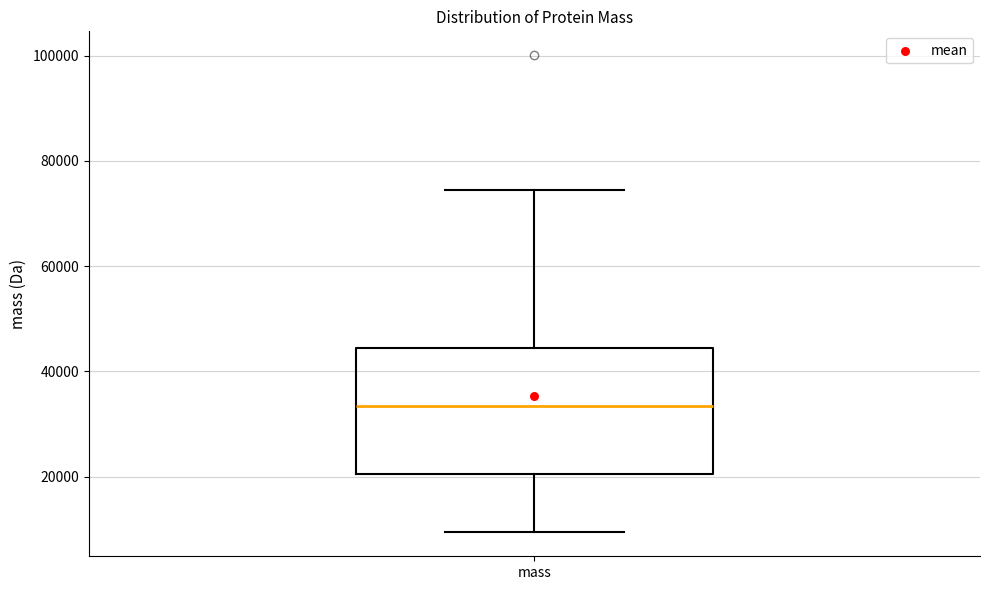

Read this box plot against the y-axis: the position of the median line, the range covered by the box, and the ends of both whiskers. The values are not printed on the chart, so give them approximately, as read against the axis.

median 34000, box 20000 to 44000, whiskers 10000 to 74000